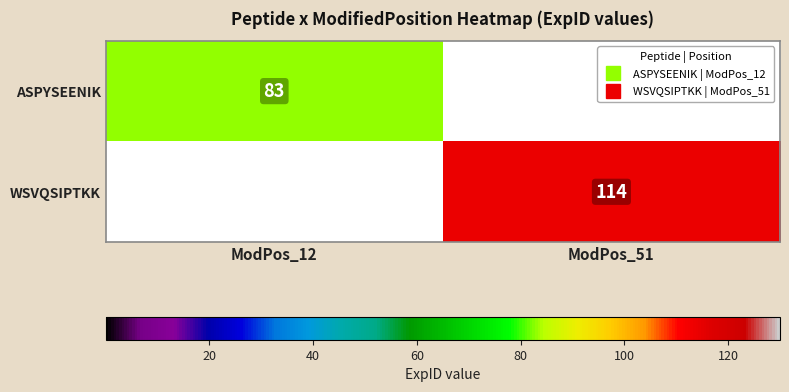

How many categories are shown in the chart?

2